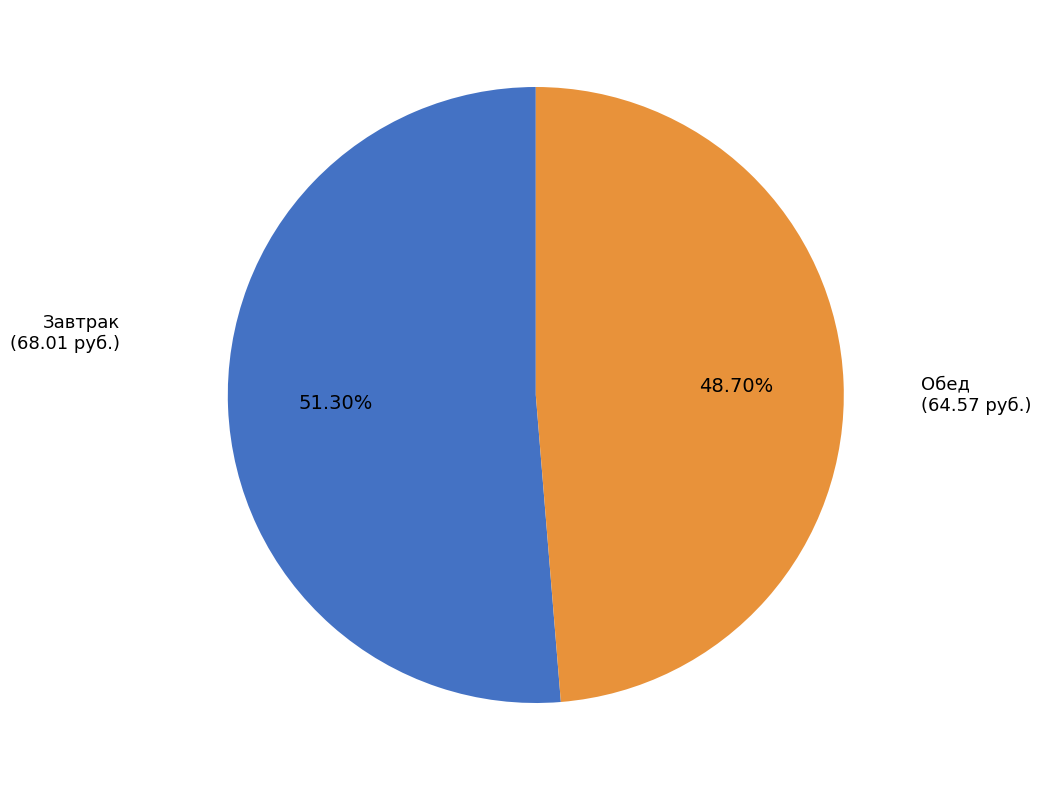

The Завтрак slice represents 63% of the pie. True or false?

False